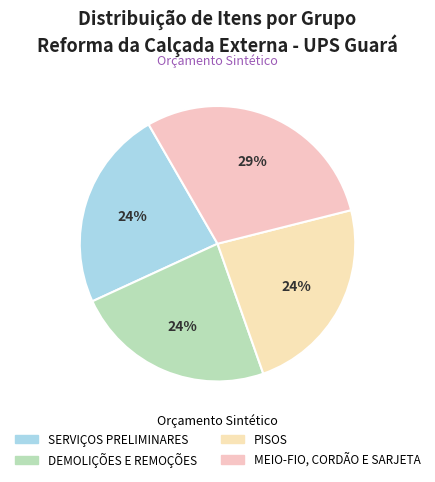

Which has a higher value, SERVIÇOS PRELIMINARES or DEMOLIÇÕES E REMOÇÕES?

SERVIÇOS PRELIMINARES